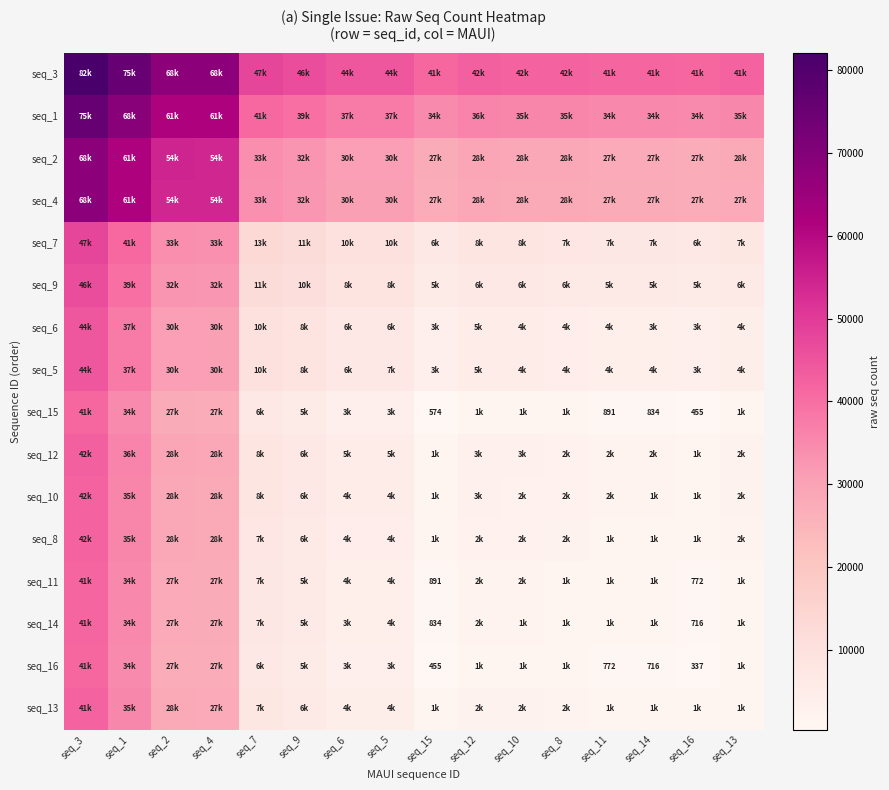

Which series changed the most between seq_2 and seq_10?

seq_3